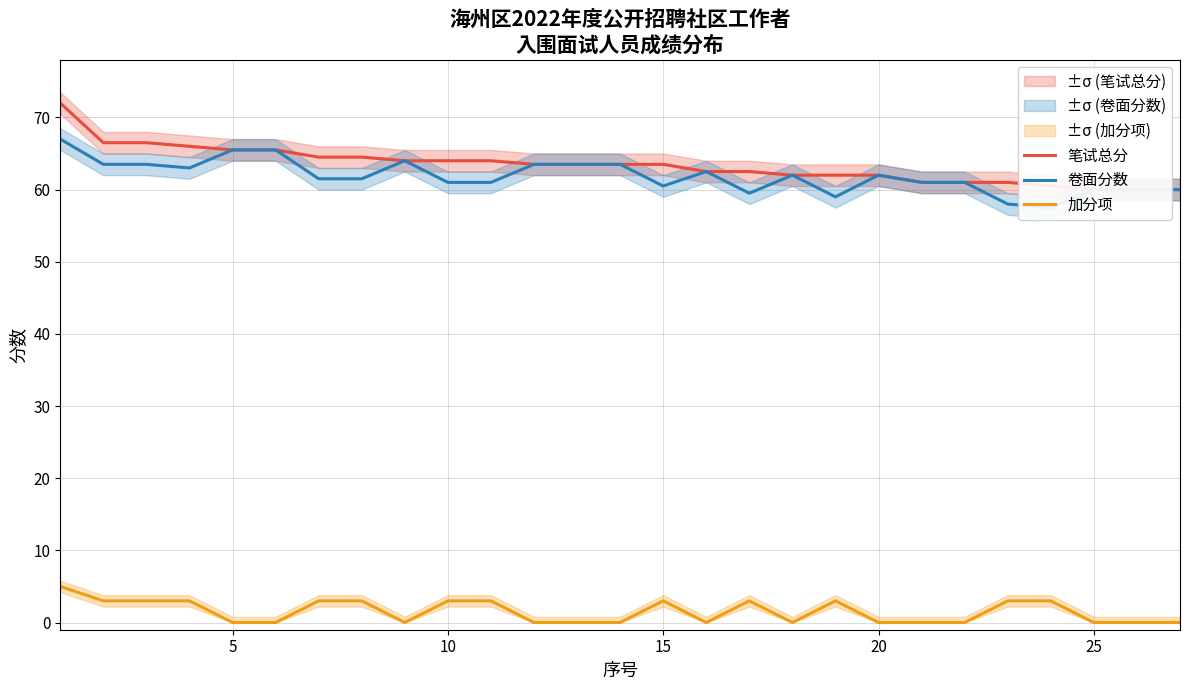

List the series in order of their peak value, highest first.

笔试总分, 卷面分数, 加分项